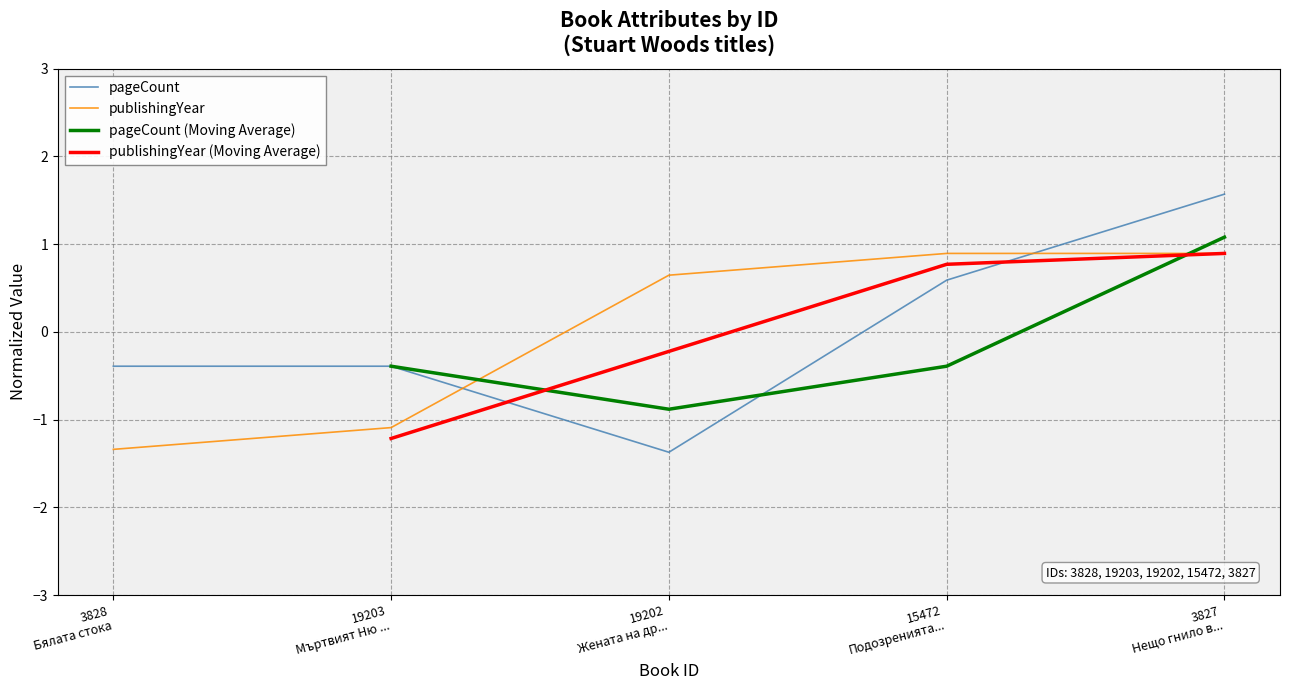

What is the maximum value shown in the chart?

1.6